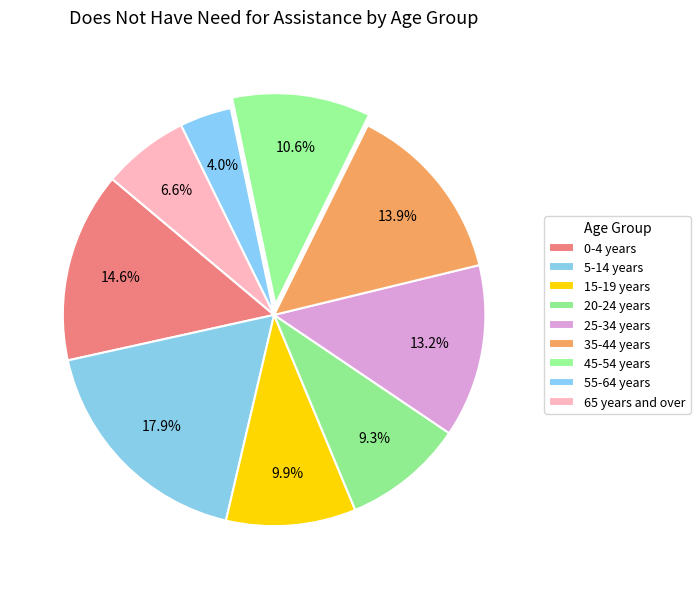

To the nearest percent, what is the difference between the 25-34 years and 65 years and over slice percentages?

7%